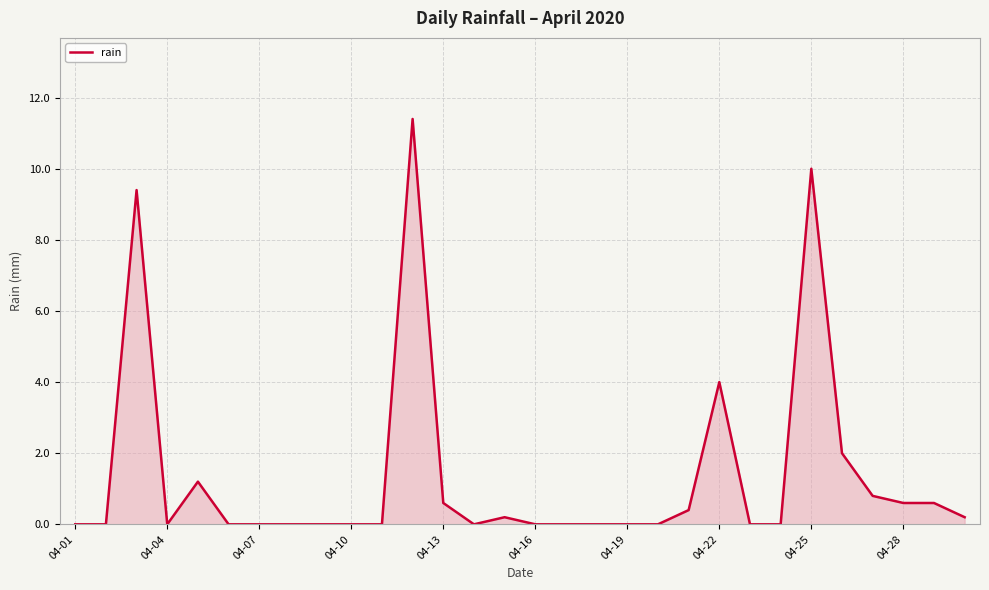

What is the difference between the maximum and minimum values?

11.4